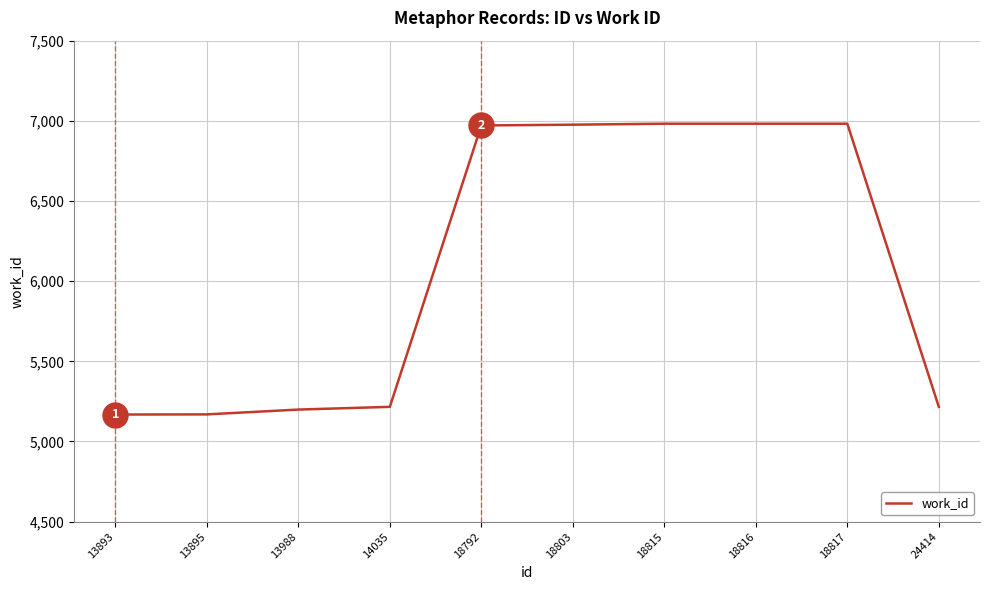

What is the minimum value shown in the chart?

5168